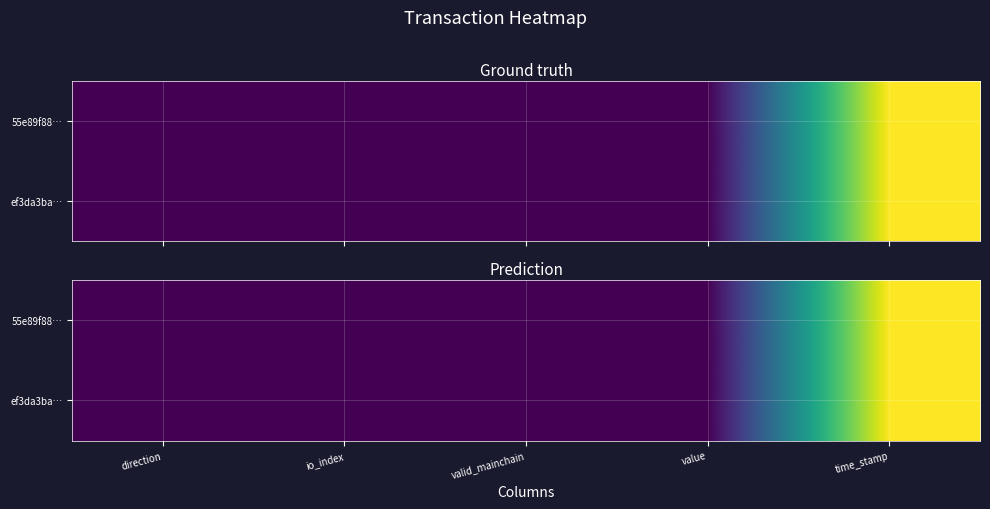

At which category is the sum across all series the highest?

time_stamp